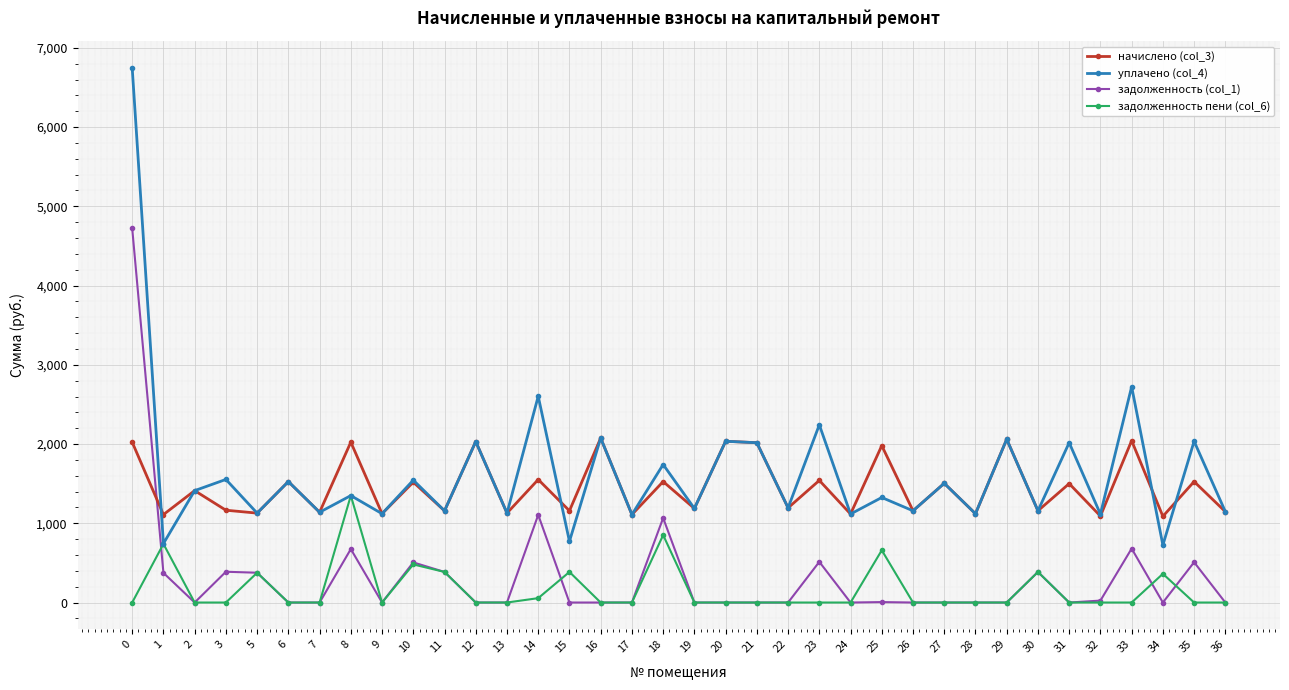

Does the chart display data point markers on the line(s)?

Yes